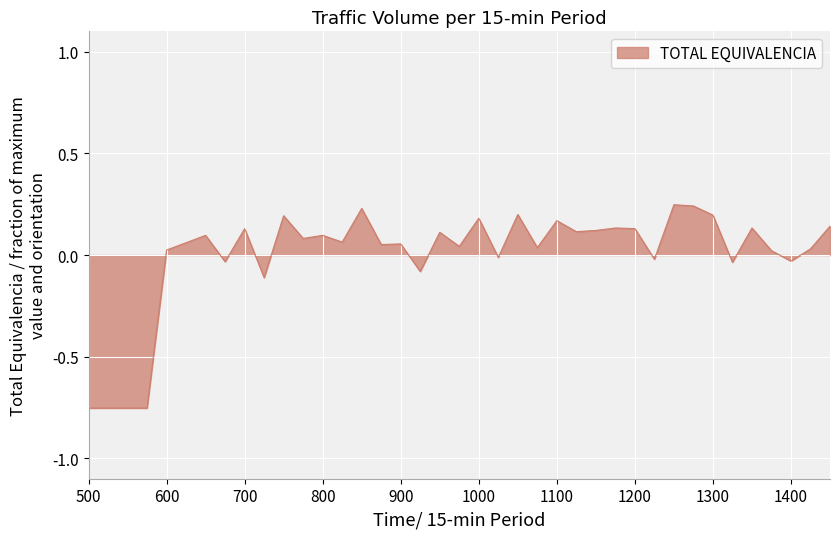

What is the difference between the maximum and minimum values?

1.0